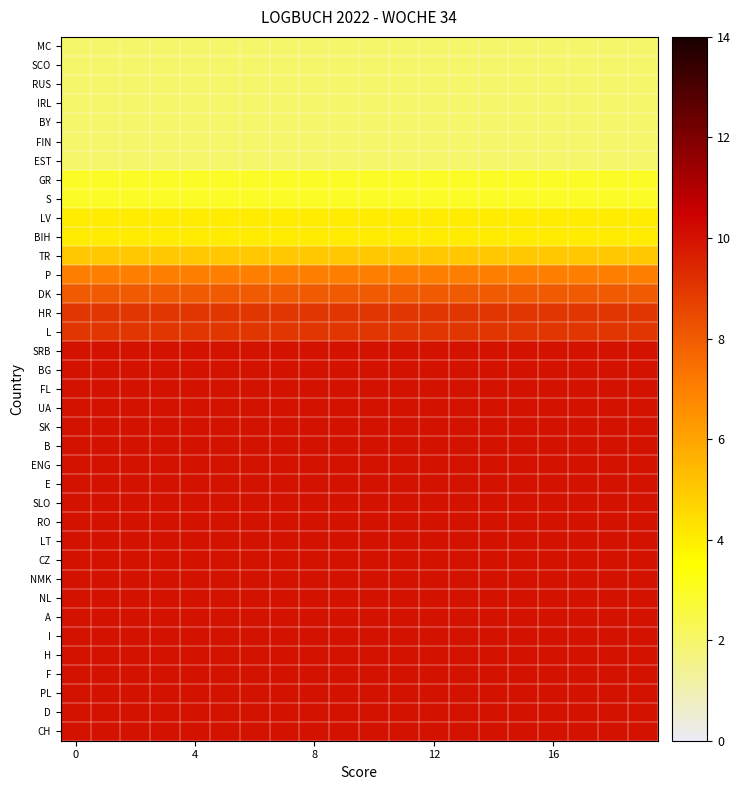

At how many categories does at least one series exceed 9?

20